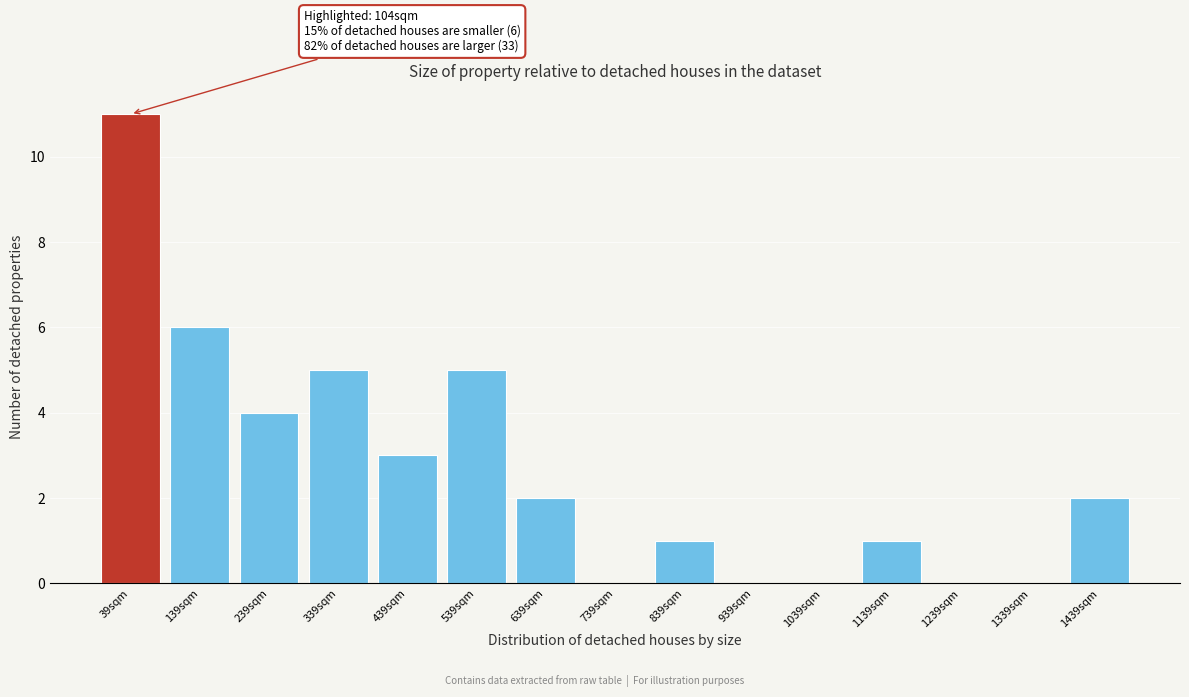

Reading left to right, transcribe all the data shown in this chart.

39sqm=11	139sqm=6	239sqm=4	339sqm=5	439sqm=3	539sqm=5	639sqm=2	739sqm=0	839sqm=1	939sqm=0	1039sqm=0	1139sqm=1	1239sqm=0	1339sqm=0	1439sqm=2